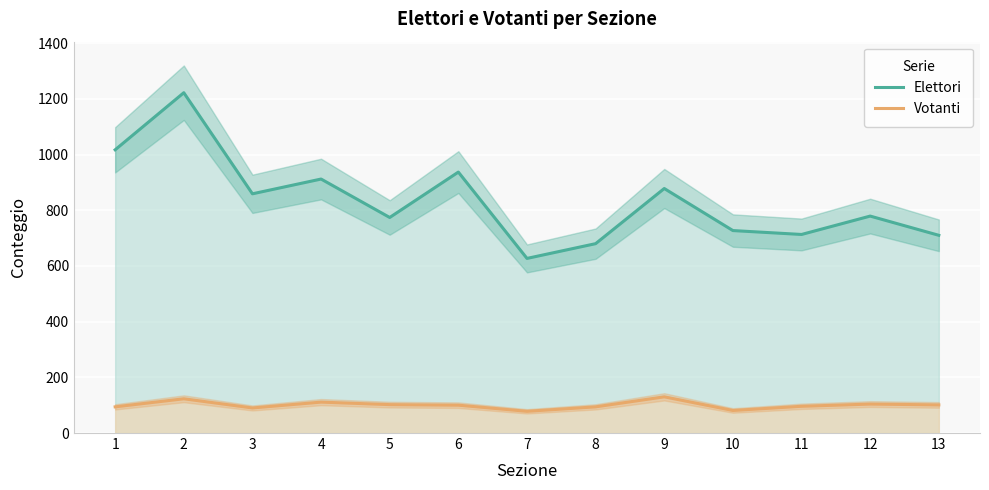

The Votanti series shows 104 at 12. True or false?

True